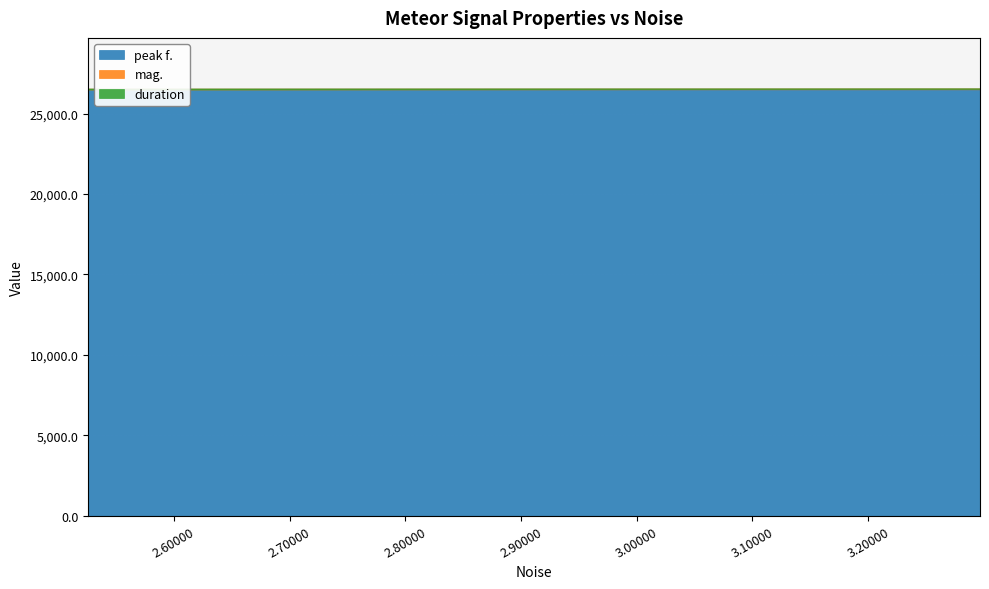

What is the sum of all peak f. values?

79505.9